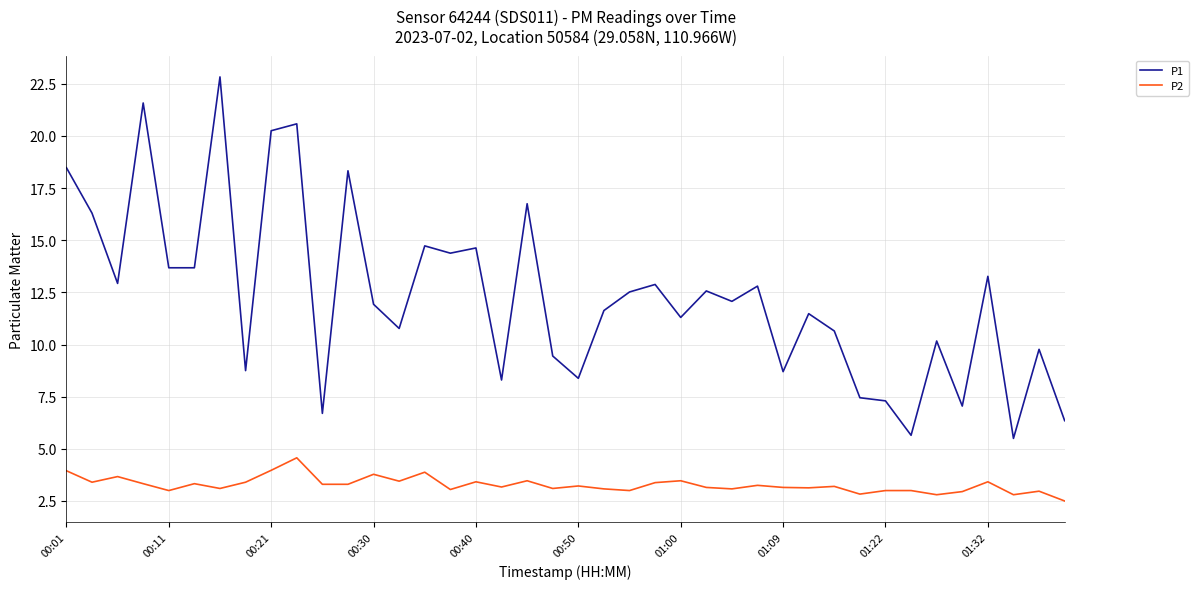

Which series has the widest spread of values?

P1